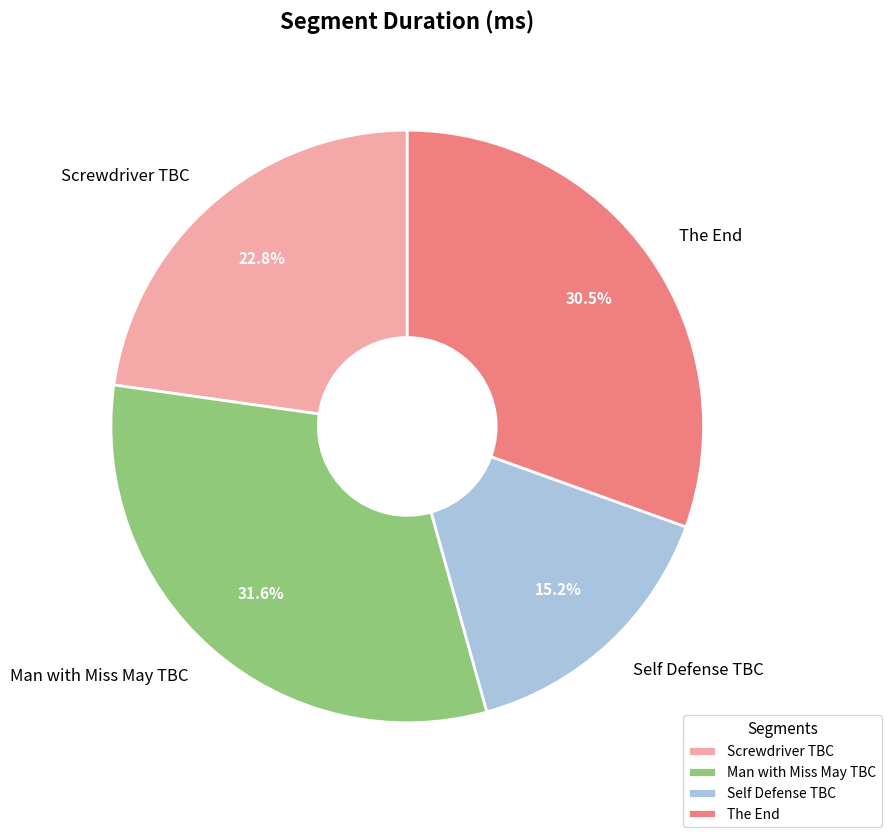

To the nearest percent, what is the combined percentage of Man with Miss May TBC and Self Defense TBC?

47%